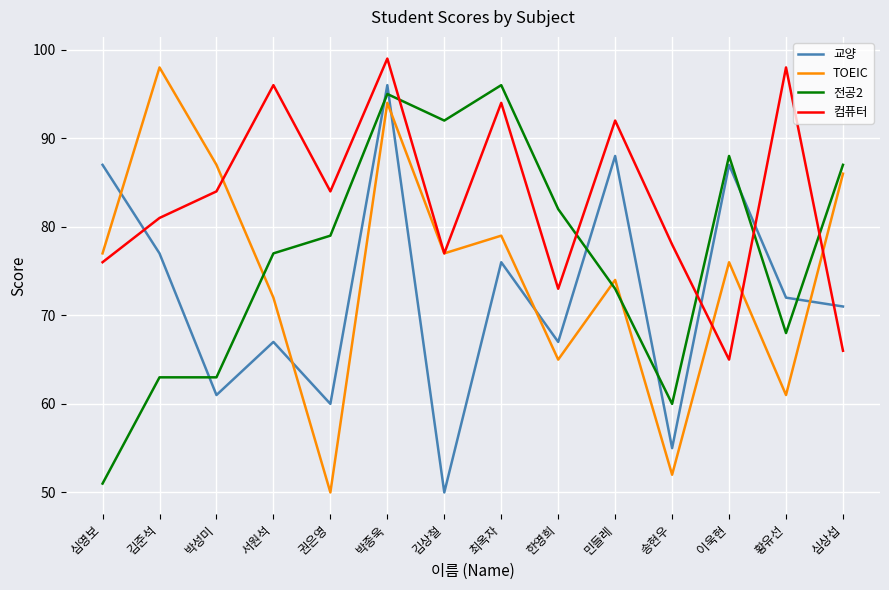

At 박성미, list the series in order from largest to smallest.

TOEIC, 컴퓨터, 전공2, 교양